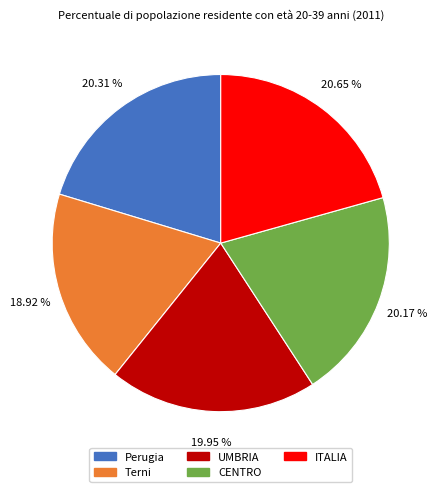

How much of the chart is everything except CENTRO?

79.8%